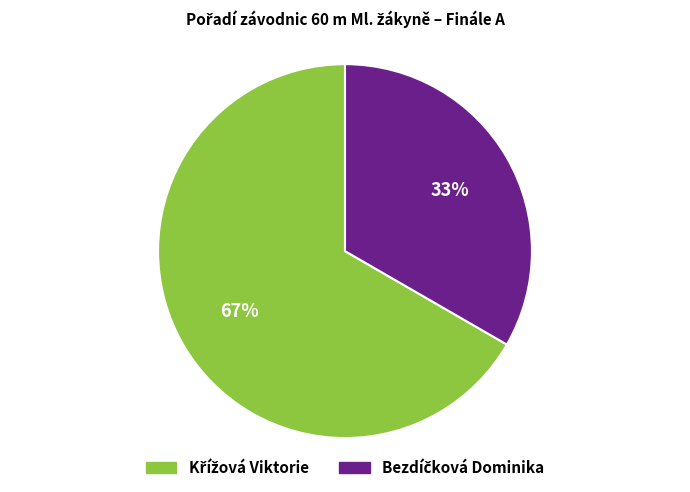

To the nearest percent, what is the average slice percentage?

50%